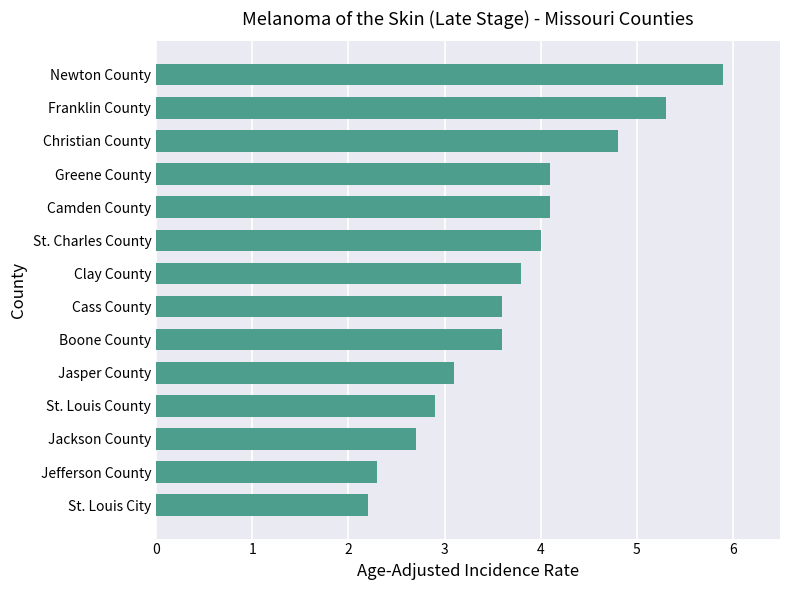

Reading bottom to top, transcribe all the data shown in this chart.

2.2	2.3	2.7	2.9	3.1	3.6	3.6	3.8	4.0	4.1	4.1	4.8	5.3	5.9